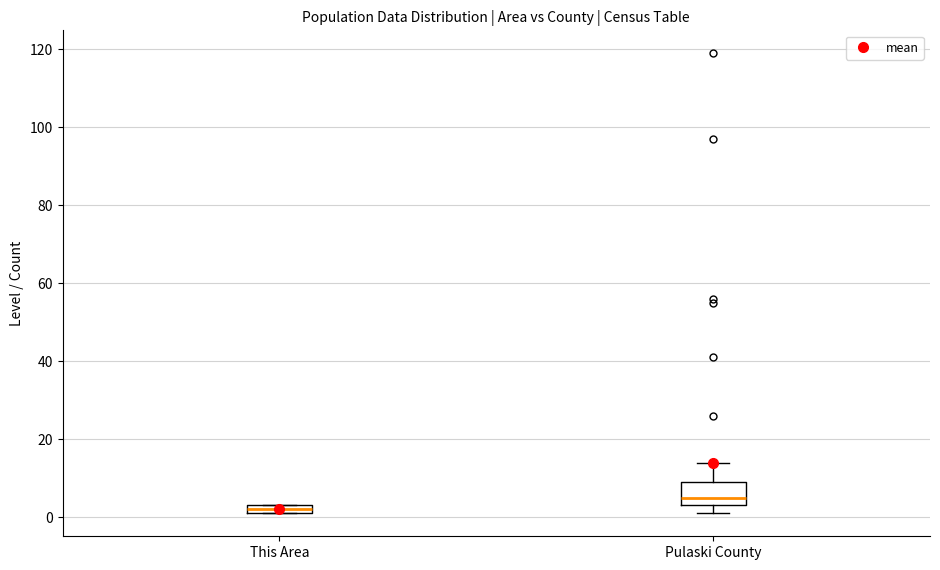

Comparing the boxes themselves (not the whiskers), which one is the tallest?

Pulaski County